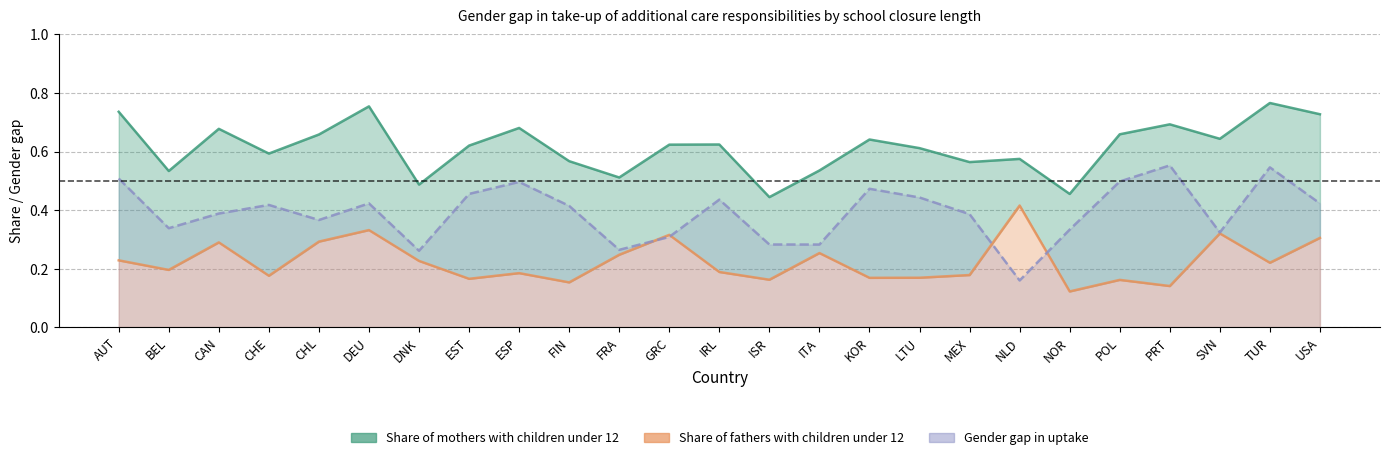

What is the difference between the maximum and minimum values in the Share of mothers series?

0.3